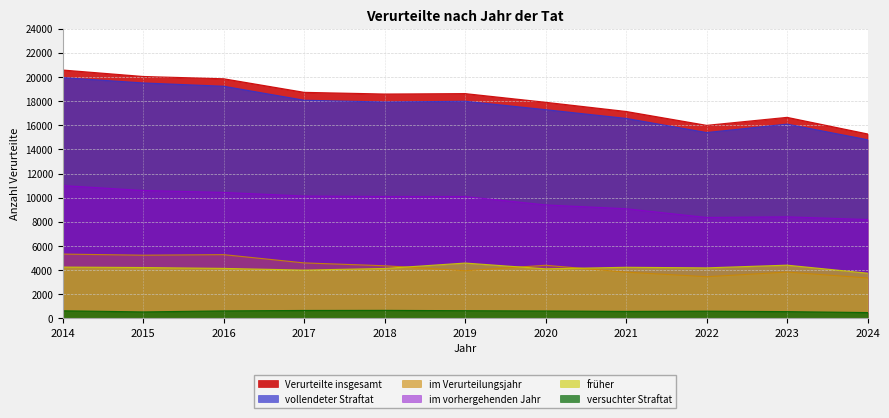

Which series has the widest spread of values?

Verurteilte insgesamt